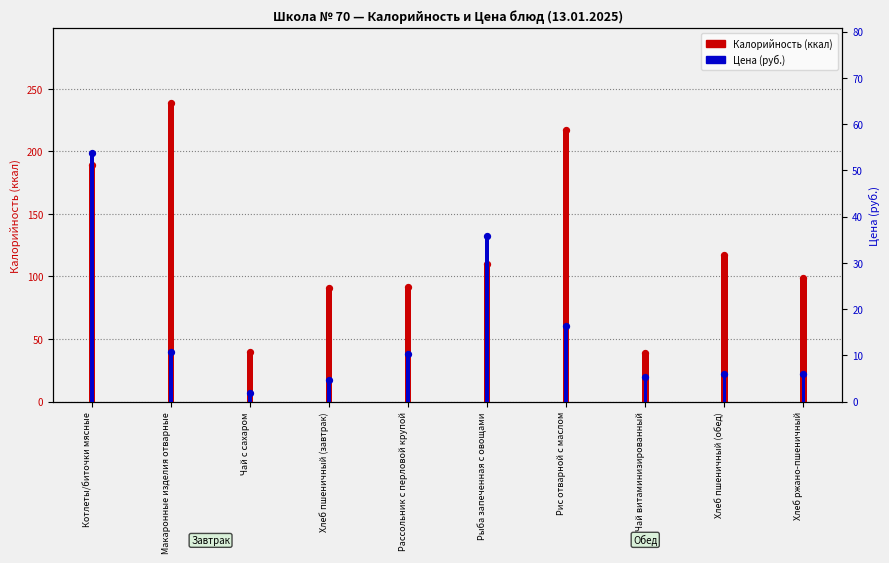

Which has a higher value, Рассольник с перловой крупой or Чай с сахаром?

Рассольник с перловой крупой